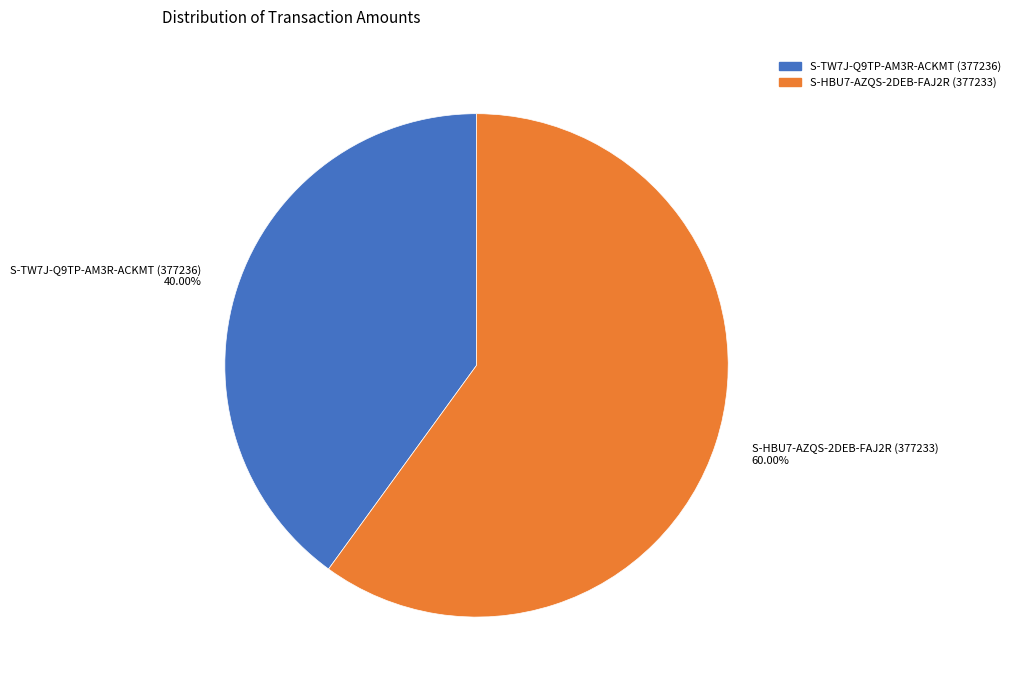

To the nearest percent, what is the difference between the largest and smallest slice percentages?

20%